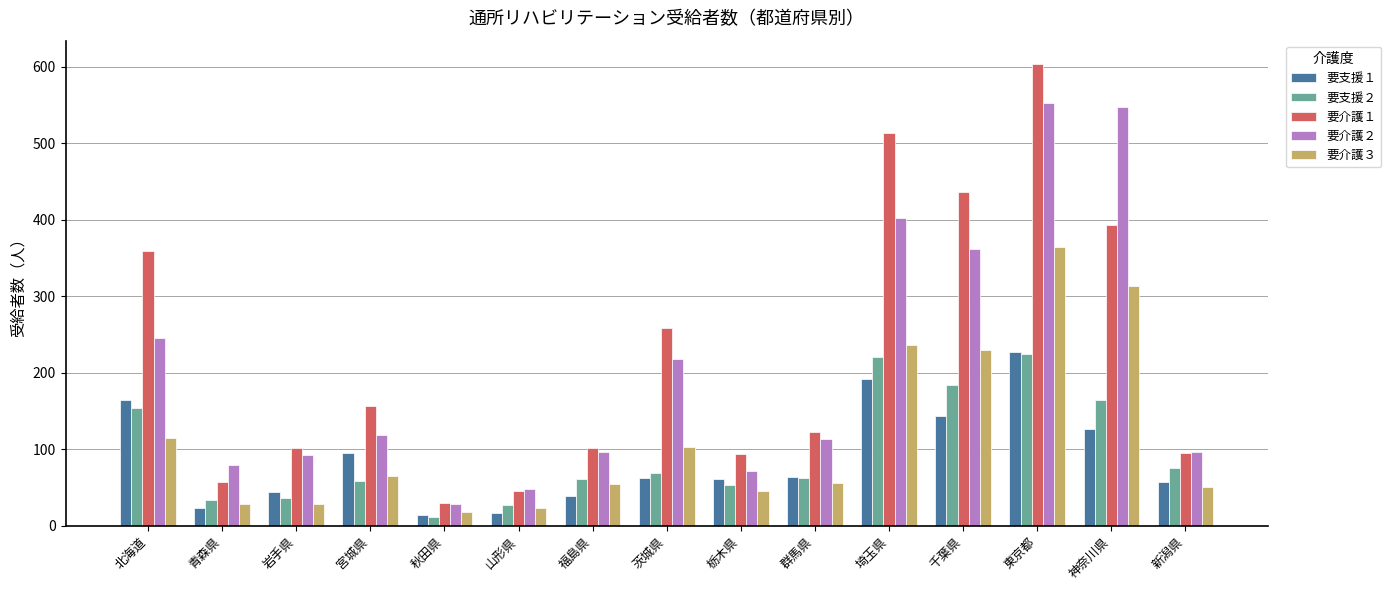

What are all the series names shown in the legend?

要支援１, 要支援２, 要介護１, 要介護２, 要介護３